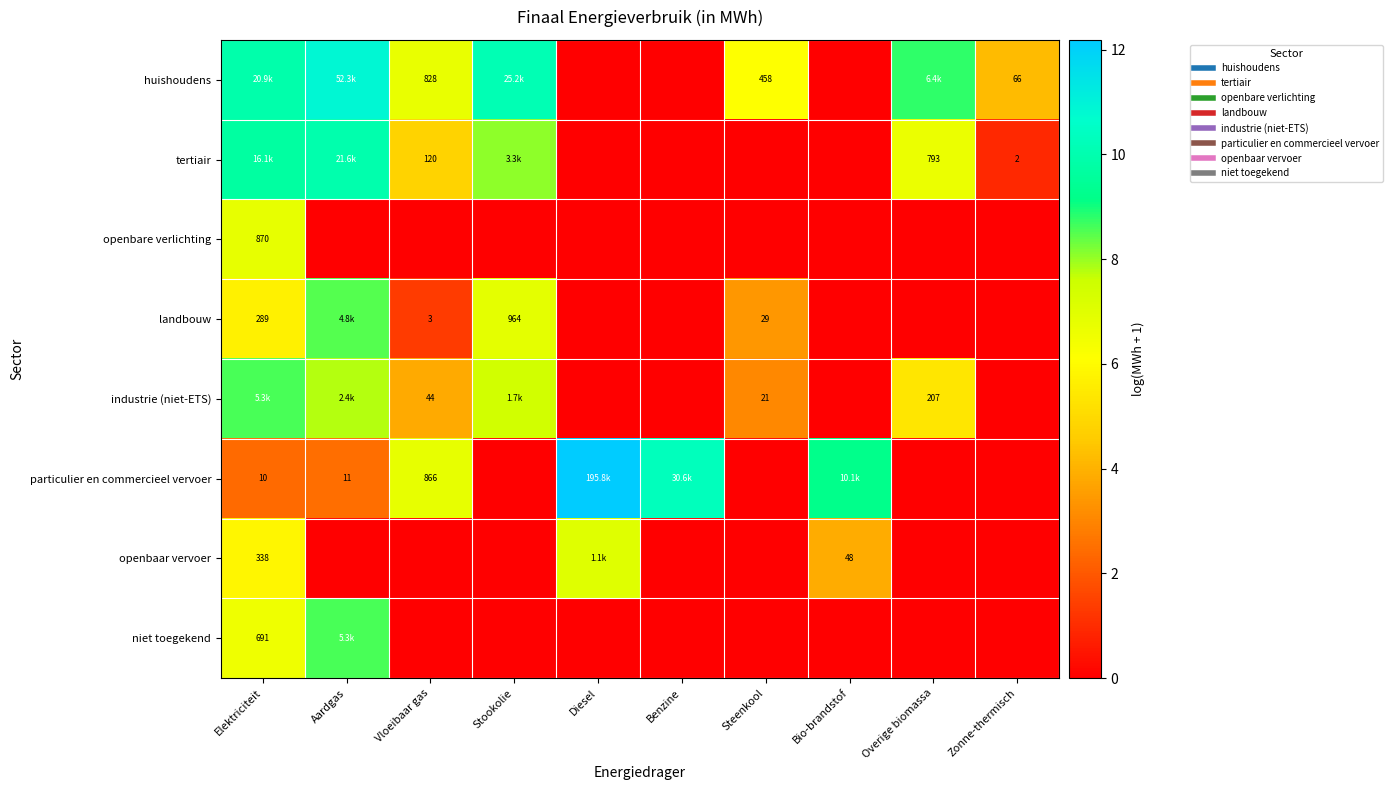

Which category has the highest value in the tertiair series?

Aardgas